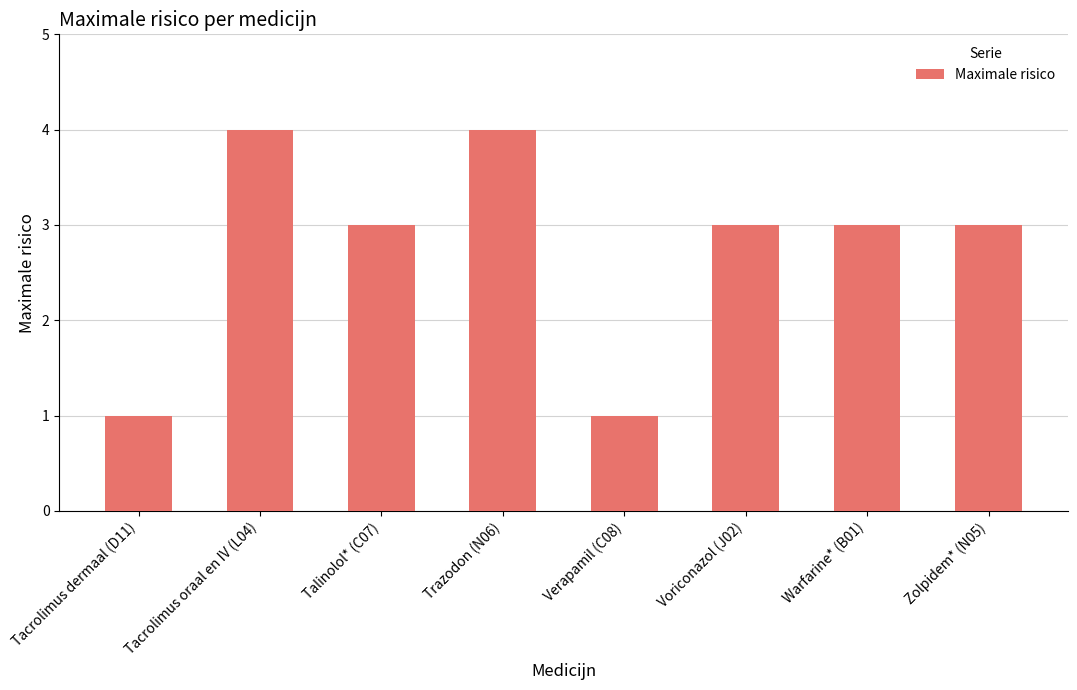

Does the chart contain any negative values?

No